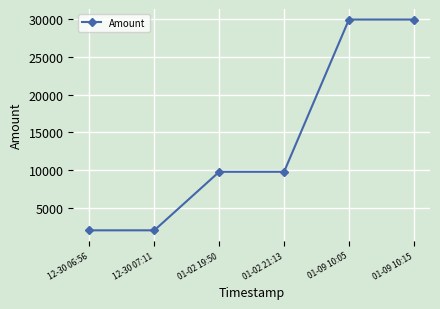

Count the number of values greater than 9768.

3